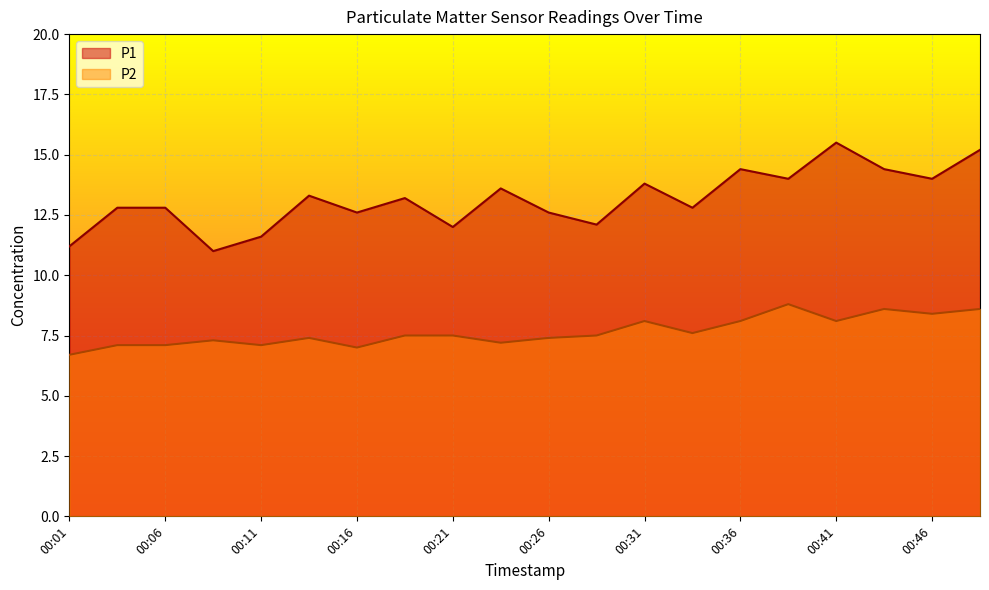

What is the average value of the P2 series?

7.7